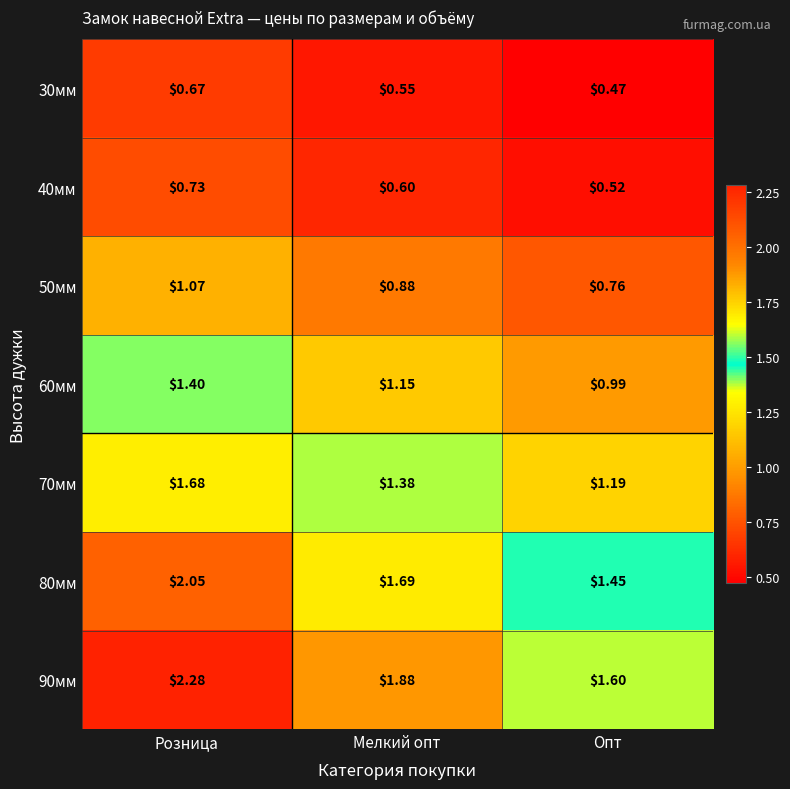

At Мелкий опт, list the series in order from largest to smallest.

90мм, 80мм, 70мм, 60мм, 50мм, 40мм, 30мм